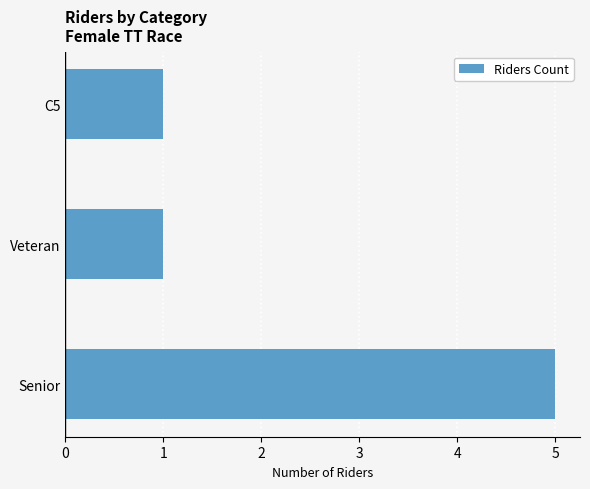

What is the difference between the values at Veteran and Senior?

4